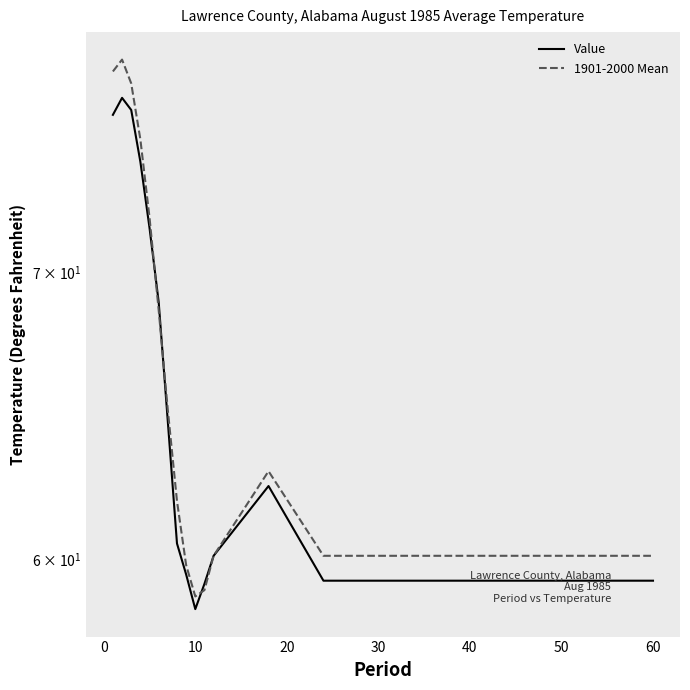

What is the sum of all Value values?

1106.3